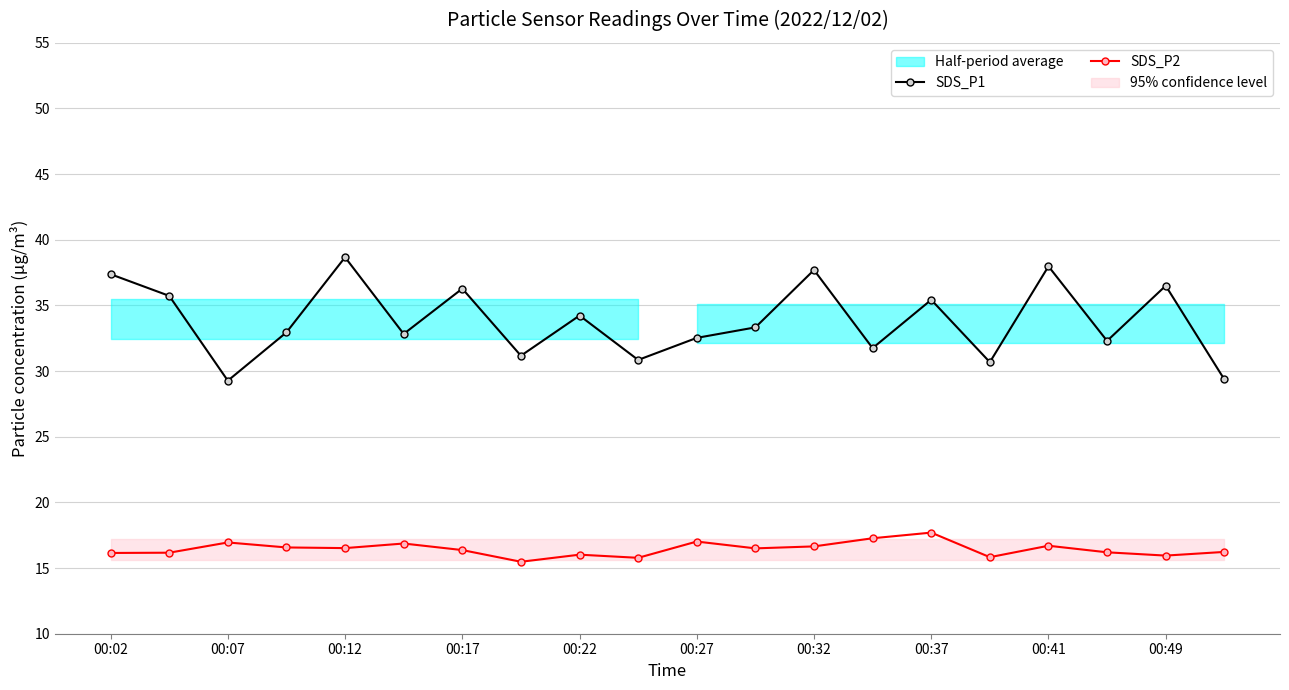

At which category does SDS_P1 reach its first local peak?

00:12